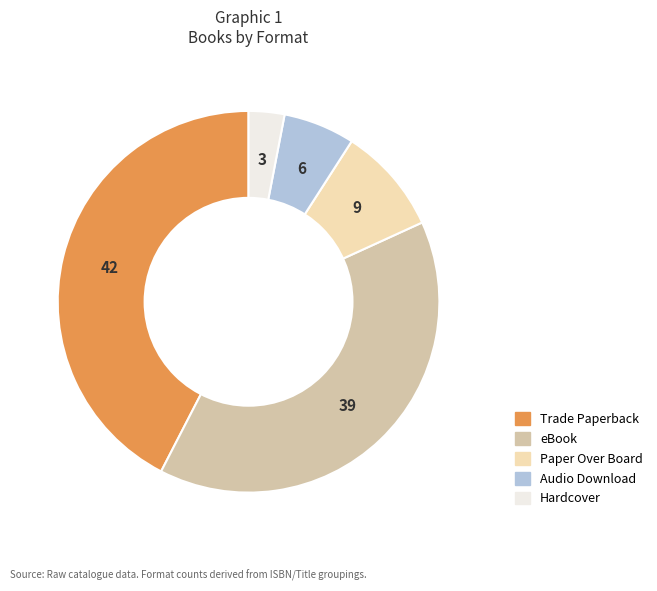

Approximately how many times larger is the value at Audio Download compared to Hardcover?

2.0